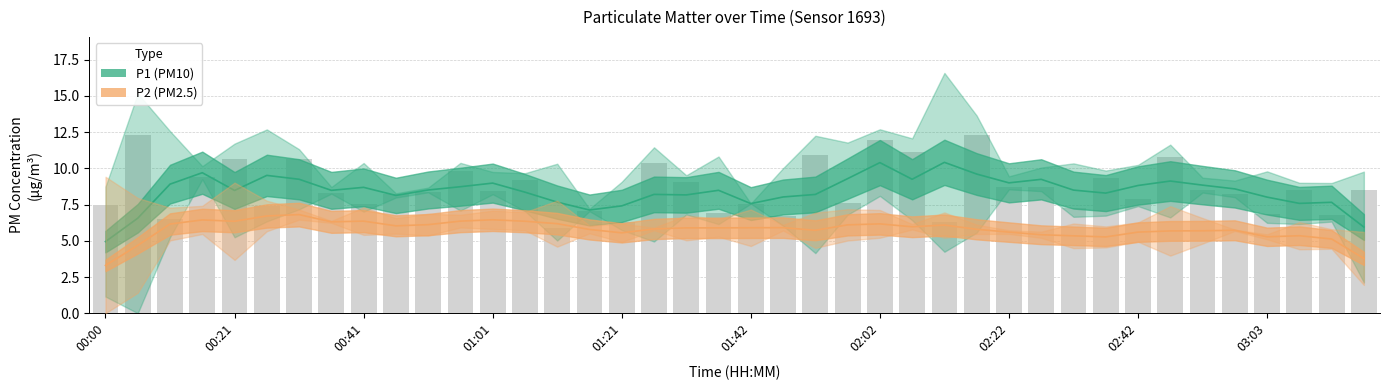

Reading right to left, transcribe all the data shown in this chart.

P1: 5.9	7.7	7.6	8.0	8.6	8.8	9.1	8.8	8.3	8.5	9.2	9.0	9.6	10.4	9.2	10.4	9.3	8.2	8.0	7.6	8.5	8.2	8.2	7.4	7.1	7.7	8.4	9.0	8.7	8.5	8.1	8.7	8.5	9.2	9.5	8.5	9.7	8.9	6.6	4.9
P2: 3.8	5.1	5.3	5.3	5.7	5.7	5.7	5.6	5.3	5.3	5.4	5.6	5.8	6.1	6.0	6.2	6.1	5.7	5.9	5.9	5.9	5.9	5.8	5.5	5.8	6.2	6.3	6.5	6.4	6.1	6.0	6.4	6.3	6.8	6.7	6.3	6.4	6.2	4.7	3.3